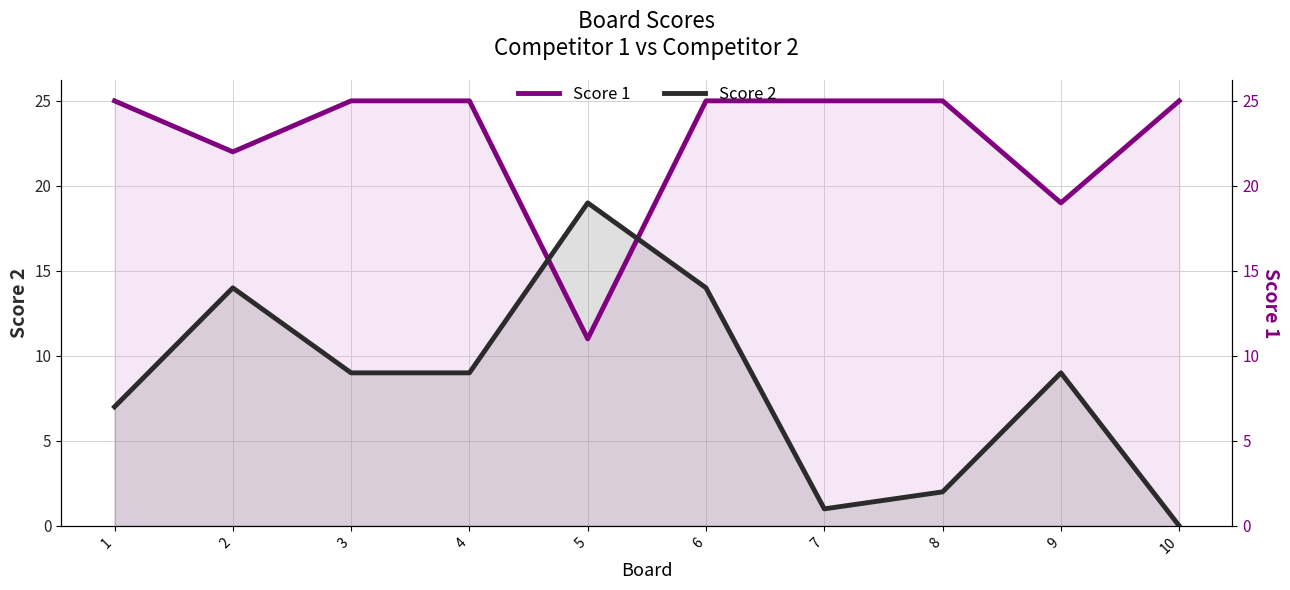

Which category has the lowest value in the Score 1 series?

5